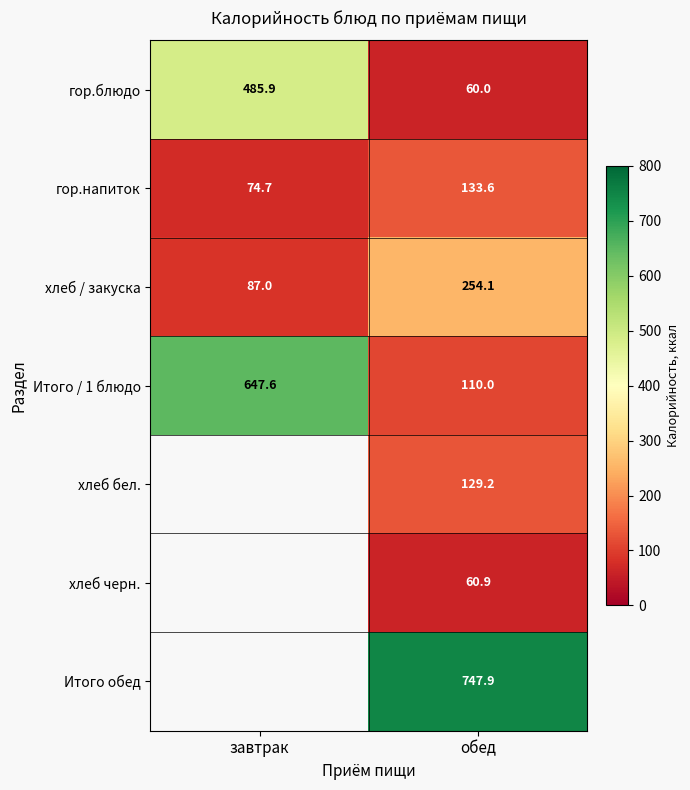

At which category is the sum across all series the highest?

обед